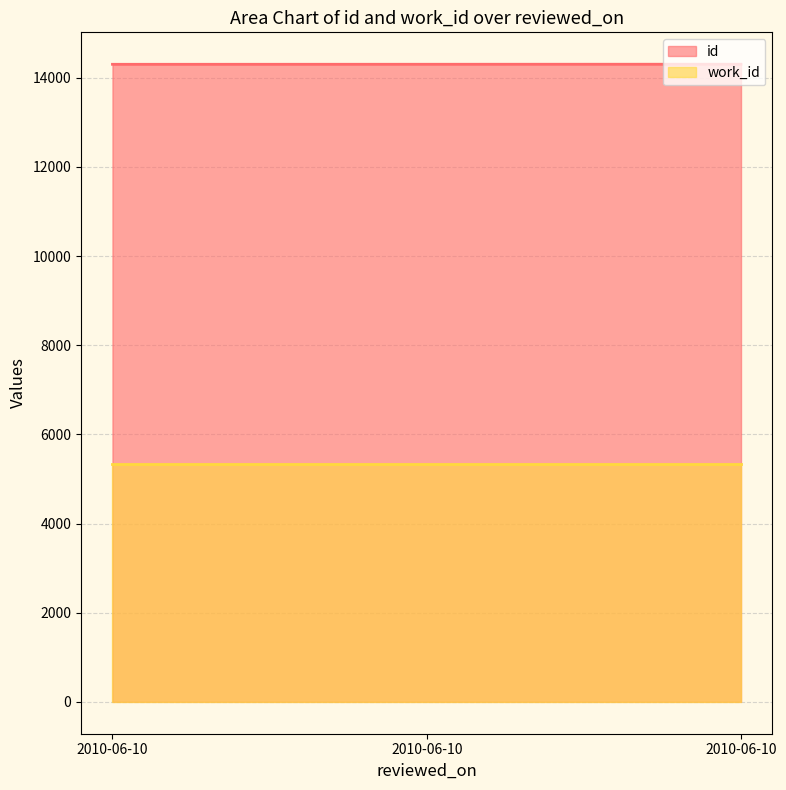

At which label is the value closest to 14303?

2010-06-10